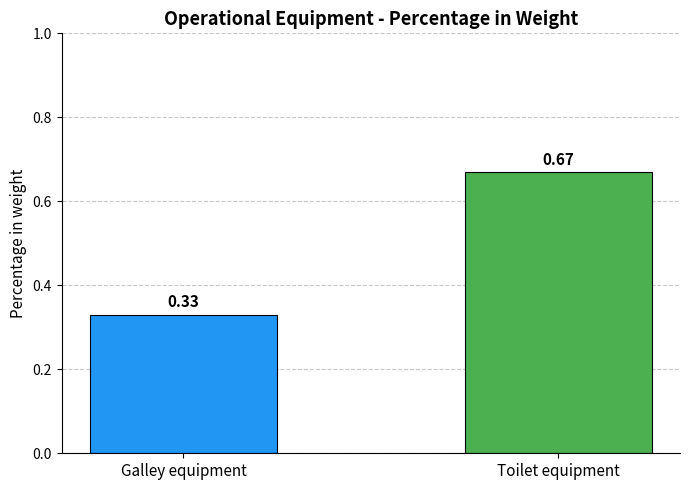

How many values are between 0 and 1?

2